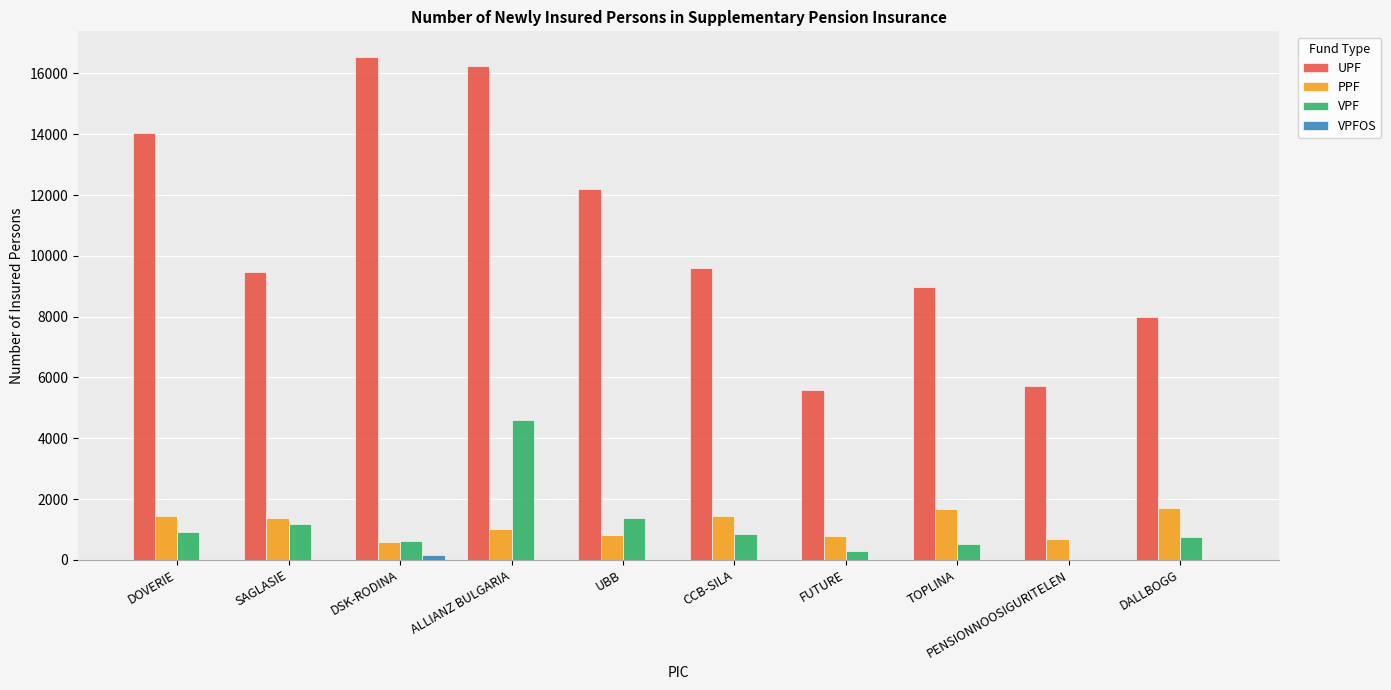

What value does the PPF series have at DALLBOGG?

1710